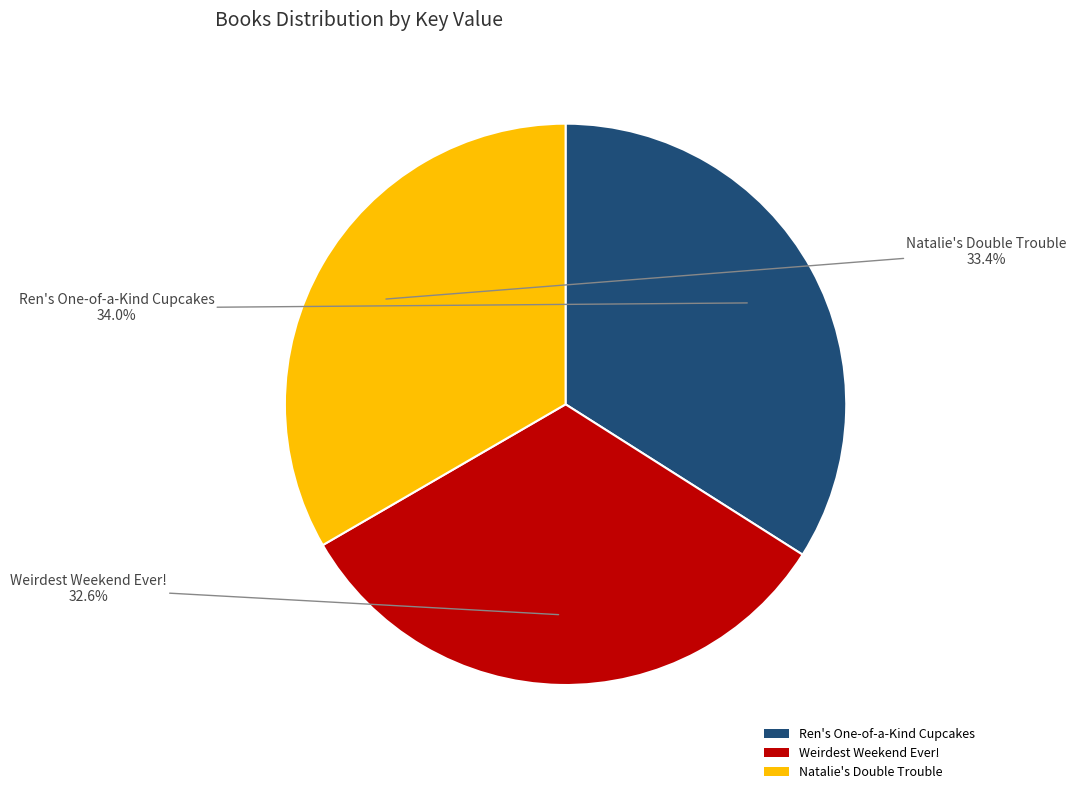

Between Weirdest Weekend Ever! and Natalie's Double Trouble, which is larger?

Natalie's Double Trouble